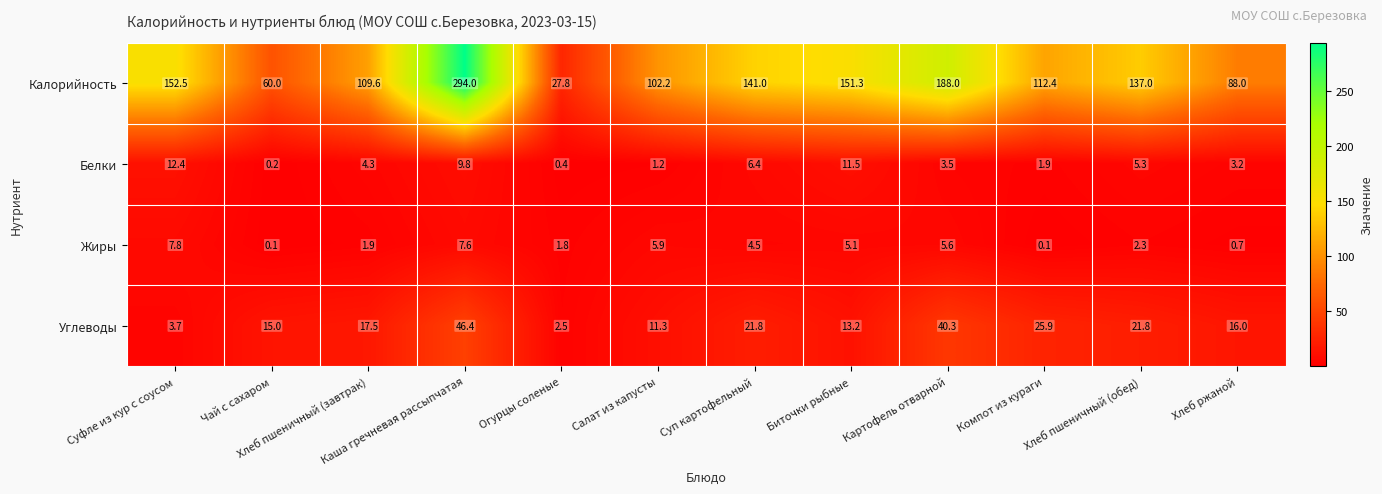

The Углеводы series shows 8.7 at Чай с сахаром. True or false?

False